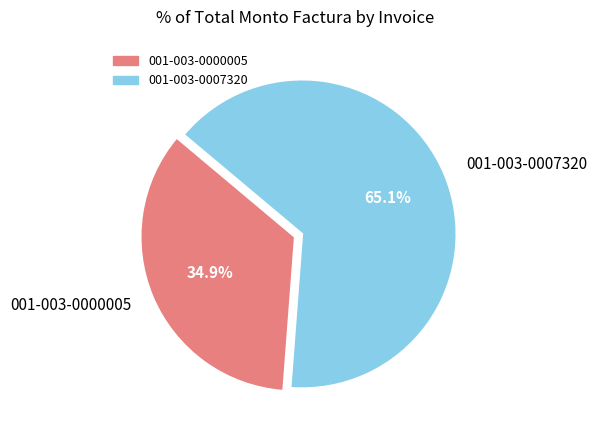

What is the total percentage of 001-003-0000005 and 001-003-0007320?

100.0%